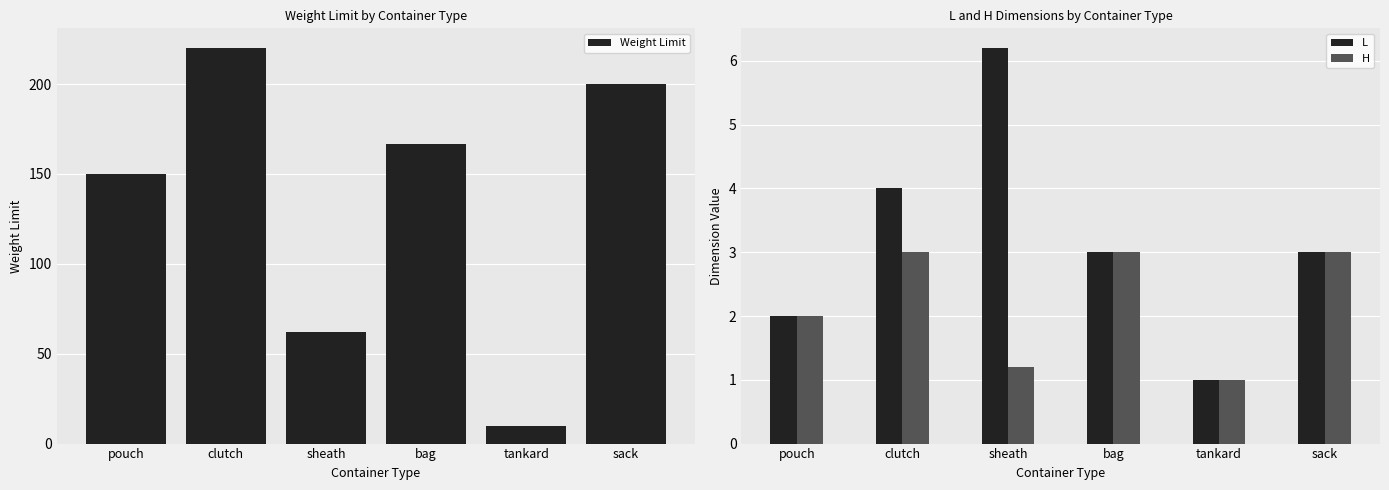

What is the minimum value for H?

1.0